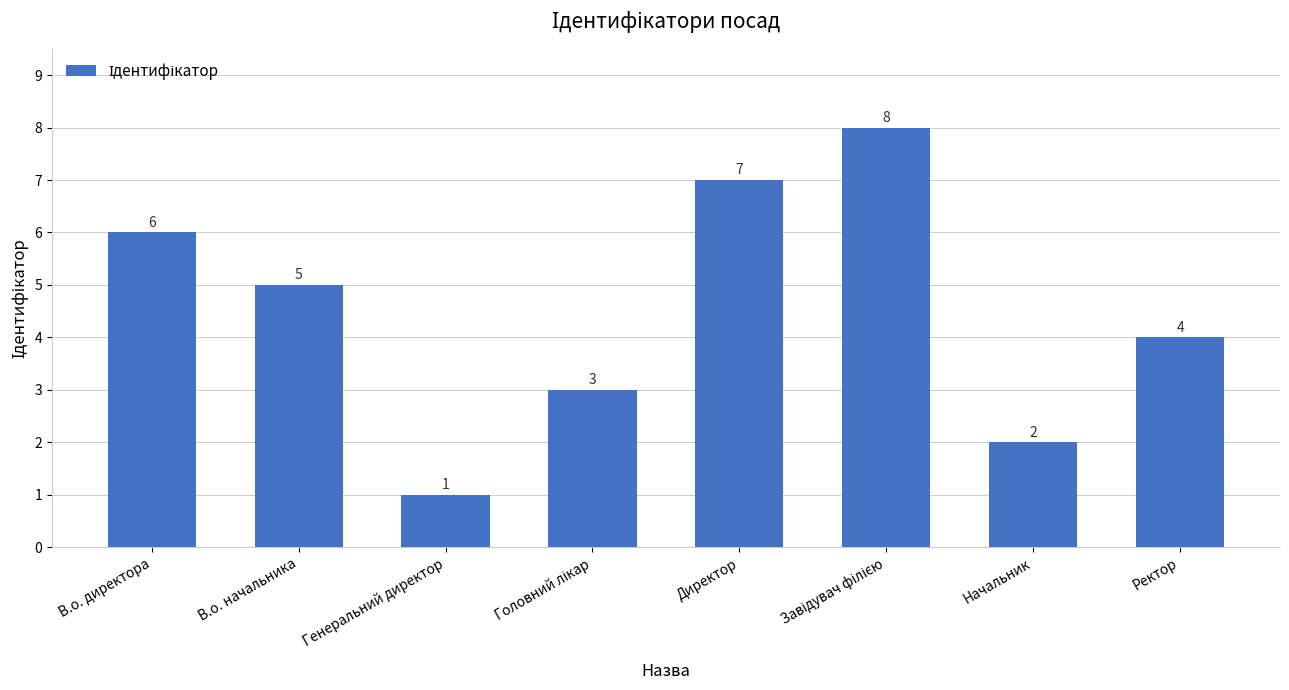

What is the smallest value displayed?

1